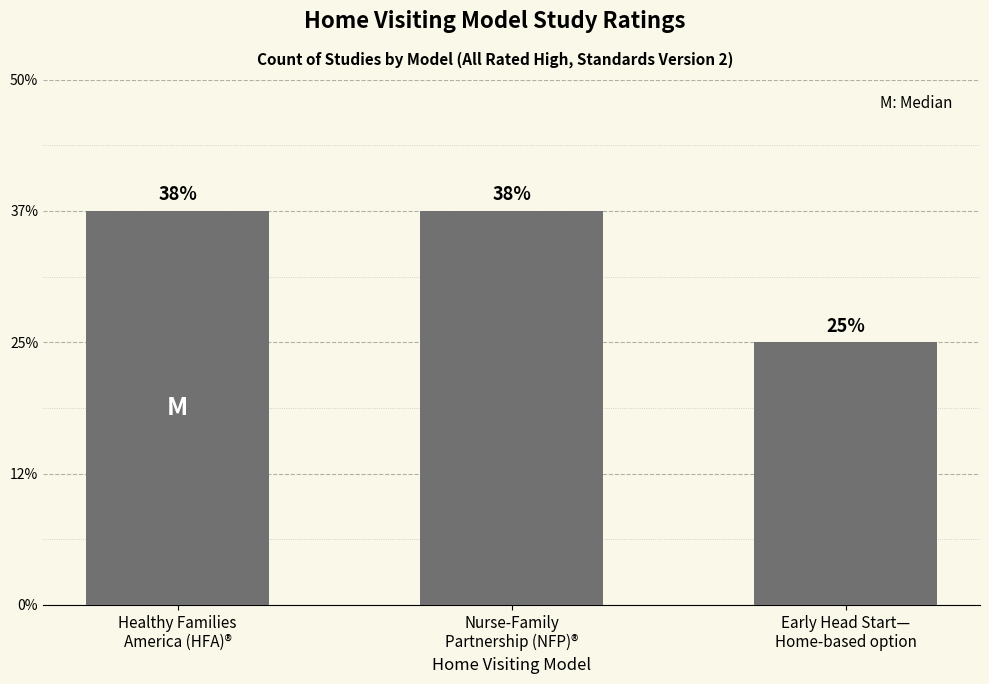

Are the bars horizontal?

No